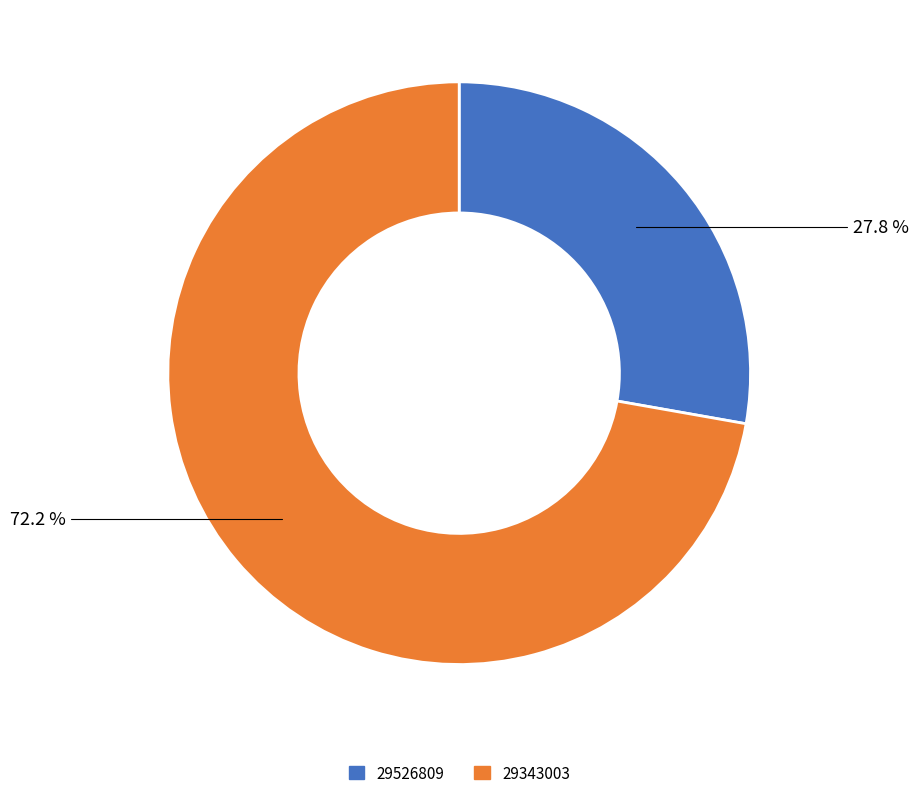

Approximately how many times larger is the value at 29526809 compared to 29343003?

0.4